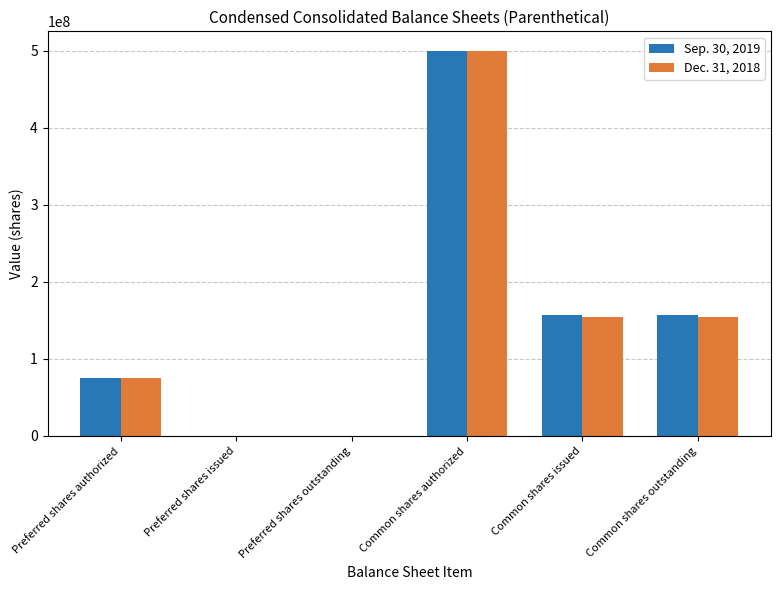

Is the value of Sep. 30, 2019 at Preferred shares authorized greater than the value of Dec. 31, 2018 at Common shares outstanding?

No